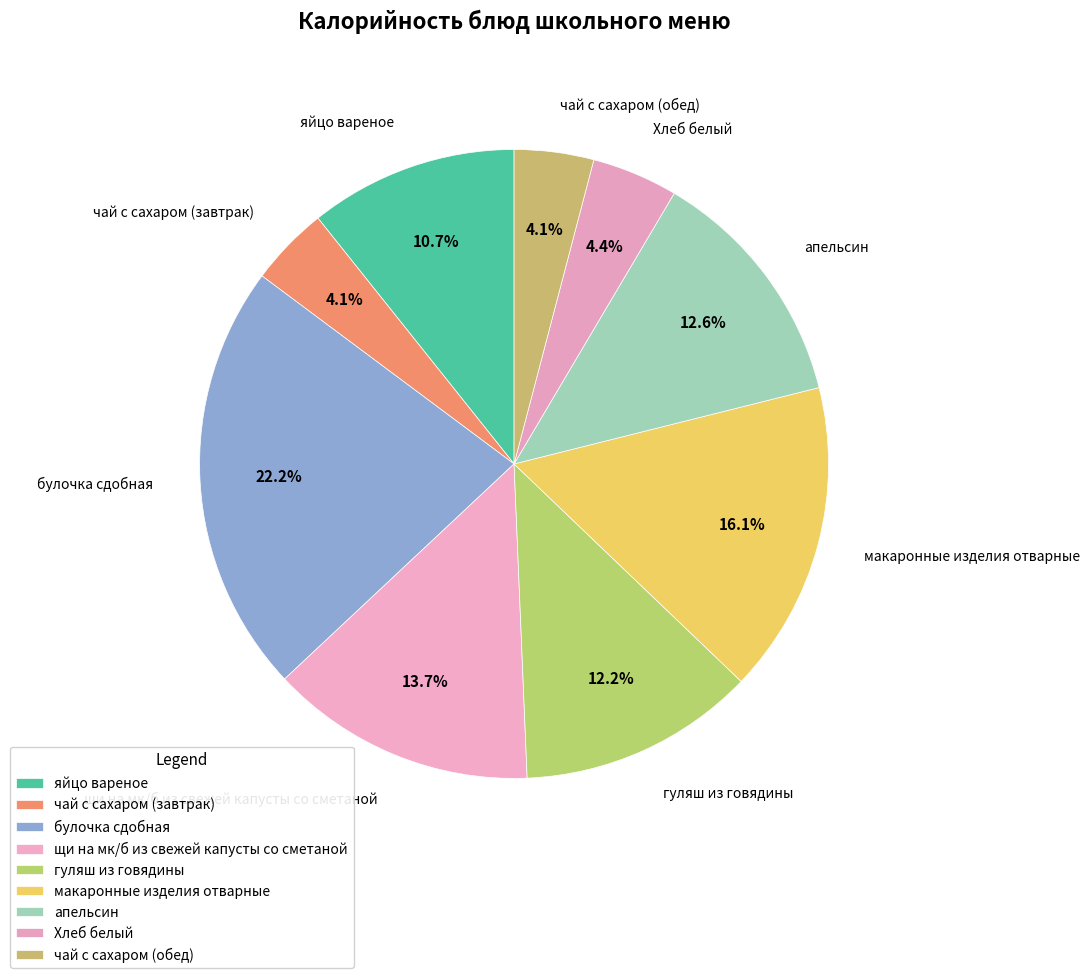

What percentage is the макаронные изделия отварные slice, to the nearest percent?

16%